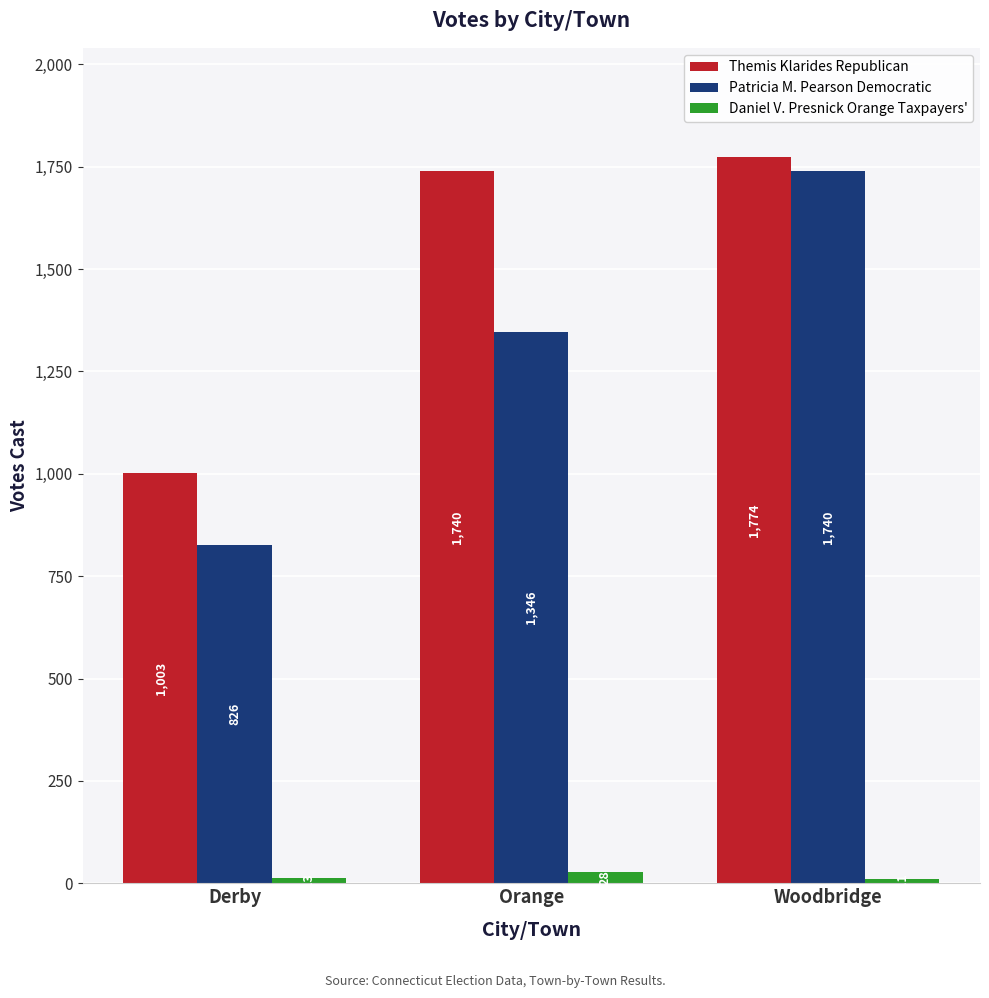

Reading left to right, transcribe all the data shown in this chart.

Themis Klarides Republican: Derby=1003	Orange=1740	Woodbridge=1774
Patricia M. Pearson Democratic: Derby=826	Orange=1346	Woodbridge=1740
Daniel V. Presnick Orange Taxpayers': Derby=13	Orange=28	Woodbridge=11